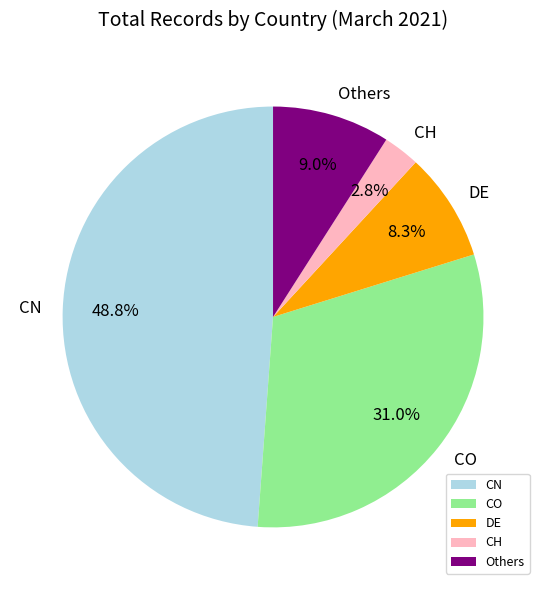

To the nearest percent, what is the difference between the largest and smallest slice percentages?

46%